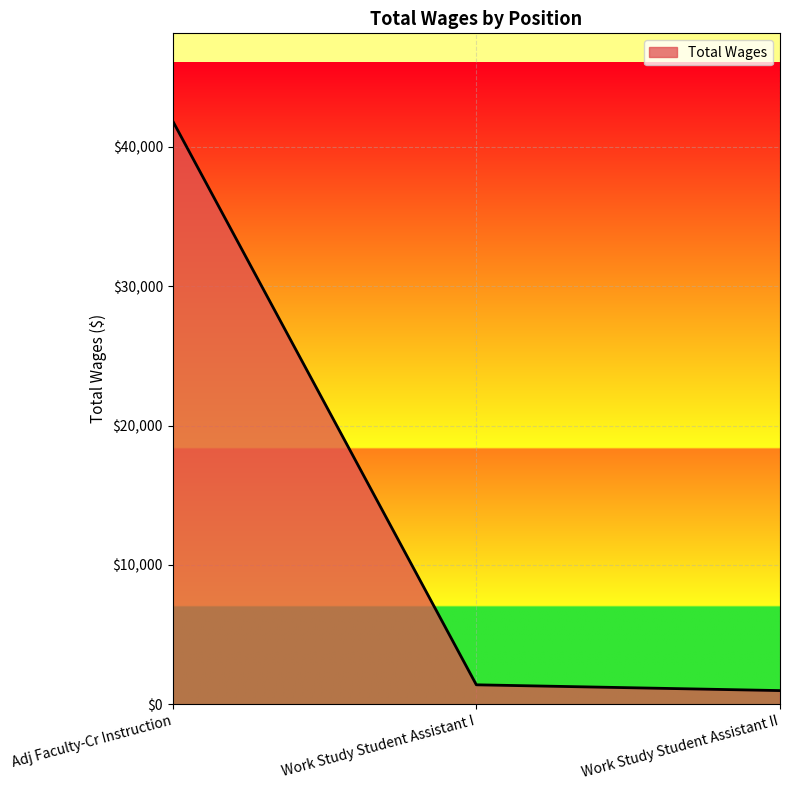

True or false: the data shows 41870 at Adj Faculty-Cr Instruction.

True